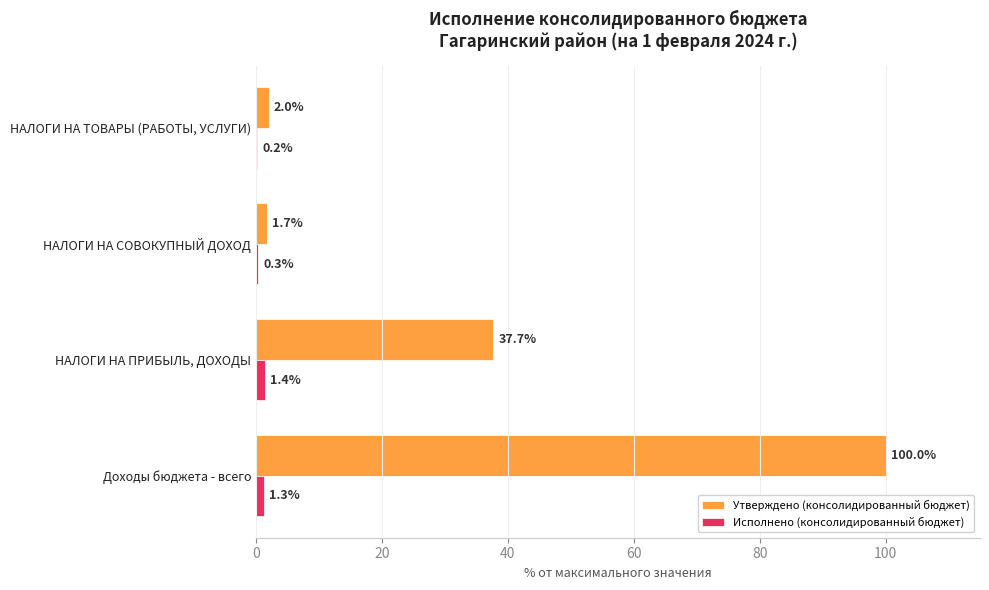

What are all the series names shown in the legend?

Утверждено (консолидированный бюджет), Исполнено (консолидированный бюджет)